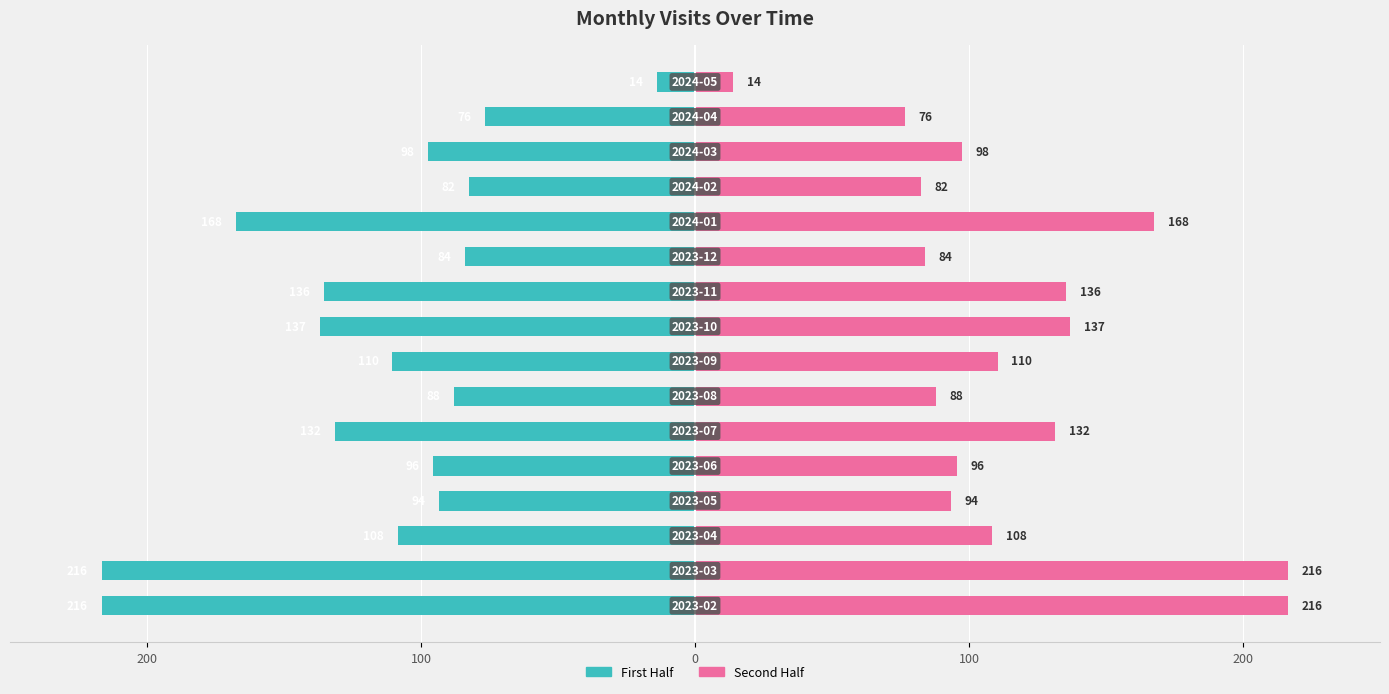

True or false: First Half has a value of -37.2 at 14.

False